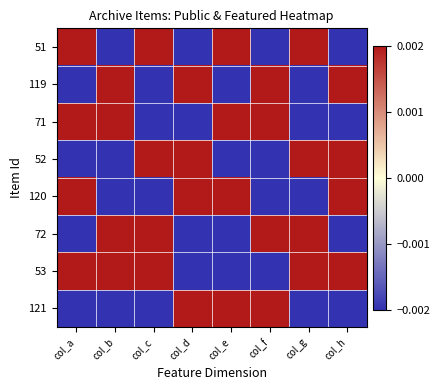

Reading left to right, what are all the values shown in this chart?

51: col_a=0.0	col_b=-0.0	col_c=0.0	col_d=-0.0	col_e=0.0	col_f=-0.0	col_g=0.0	col_h=-0.0
119: col_a=-0.0	col_b=0.0	col_c=-0.0	col_d=0.0	col_e=-0.0	col_f=0.0	col_g=-0.0	col_h=0.0
71: col_a=0.0	col_b=0.0	col_c=-0.0	col_d=-0.0	col_e=0.0	col_f=0.0	col_g=-0.0	col_h=-0.0
52: col_a=-0.0	col_b=-0.0	col_c=0.0	col_d=0.0	col_e=-0.0	col_f=-0.0	col_g=0.0	col_h=0.0
120: col_a=0.0	col_b=-0.0	col_c=-0.0	col_d=0.0	col_e=0.0	col_f=-0.0	col_g=-0.0	col_h=0.0
72: col_a=-0.0	col_b=0.0	col_c=0.0	col_d=-0.0	col_e=-0.0	col_f=0.0	col_g=0.0	col_h=-0.0
53: col_a=0.0	col_b=0.0	col_c=0.0	col_d=-0.0	col_e=-0.0	col_f=-0.0	col_g=0.0	col_h=0.0
121: col_a=-0.0	col_b=-0.0	col_c=-0.0	col_d=0.0	col_e=0.0	col_f=0.0	col_g=-0.0	col_h=-0.0